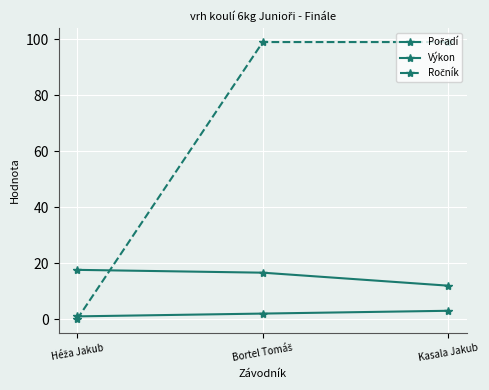

List the series in order of their peak value, highest first.

Ročník, Výkon, Pořadí